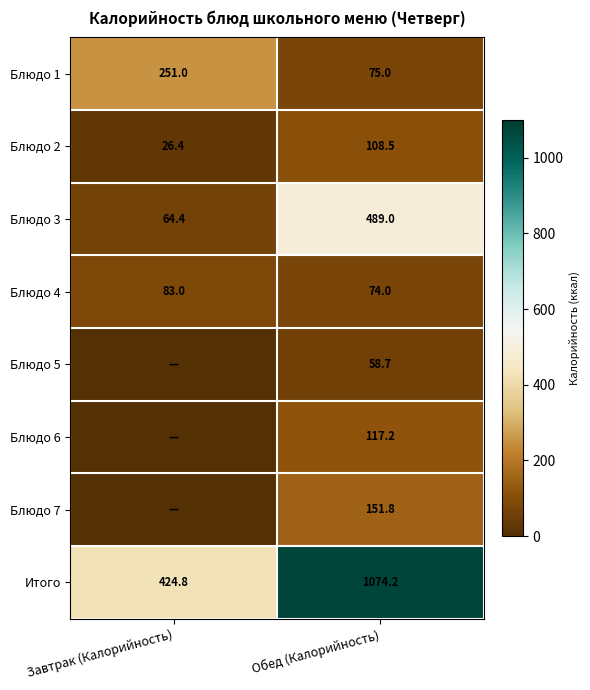

Count the number of categories in the chart.

2